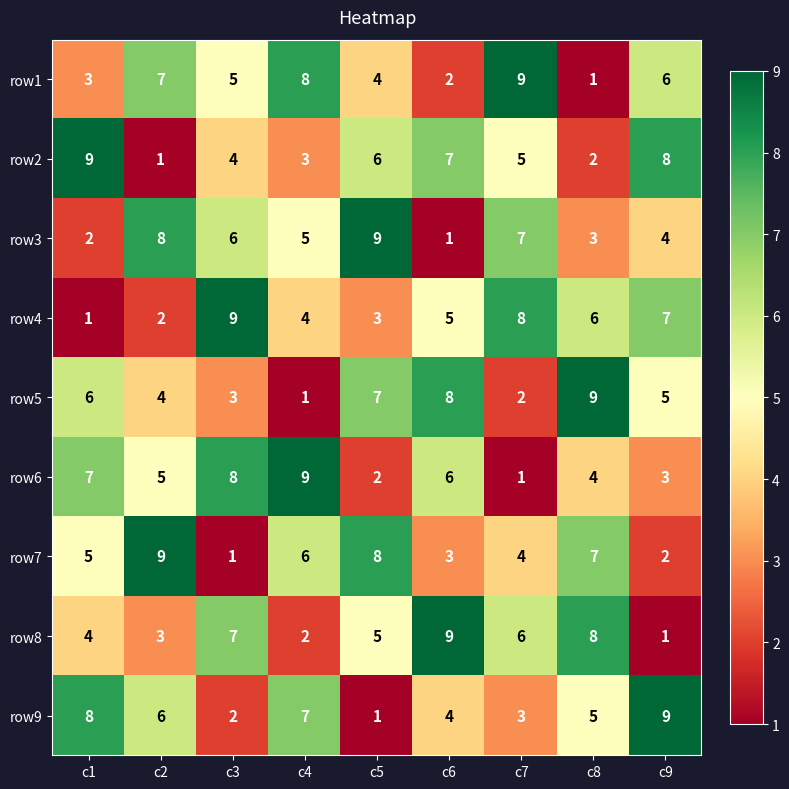

Where does the row8 series first go above 5?

c3